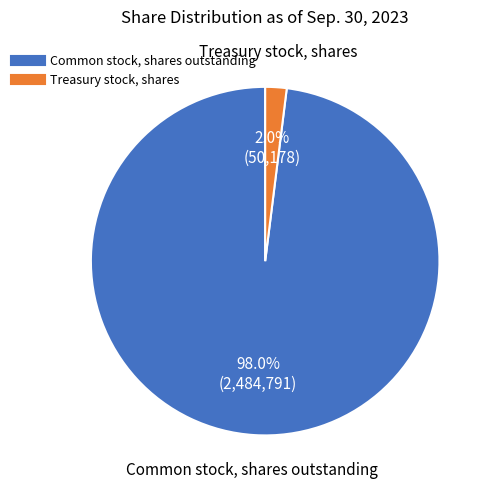

How many segments does this pie chart have?

2